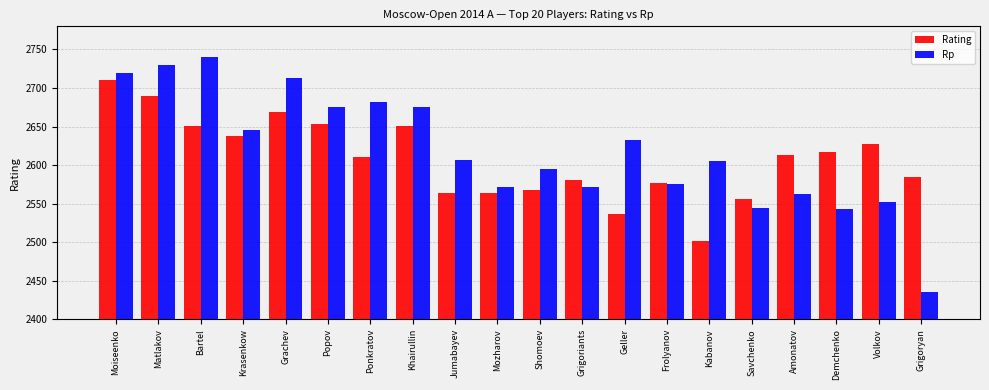

Which series has the largest range (max minus min)?

Rp